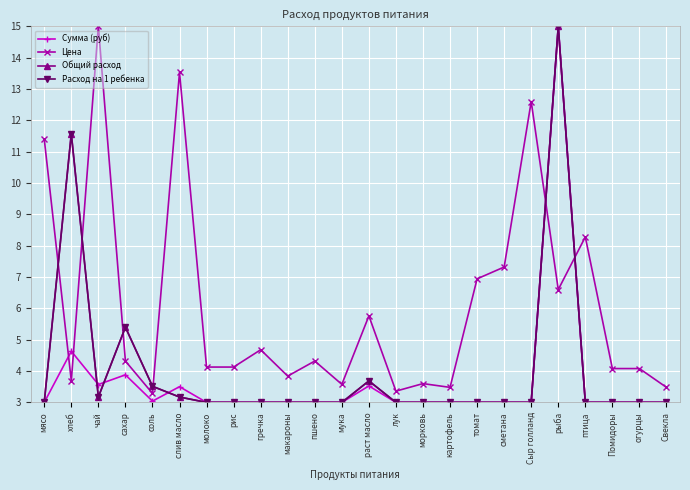

What is the label of the 18th point from the left?

сметана